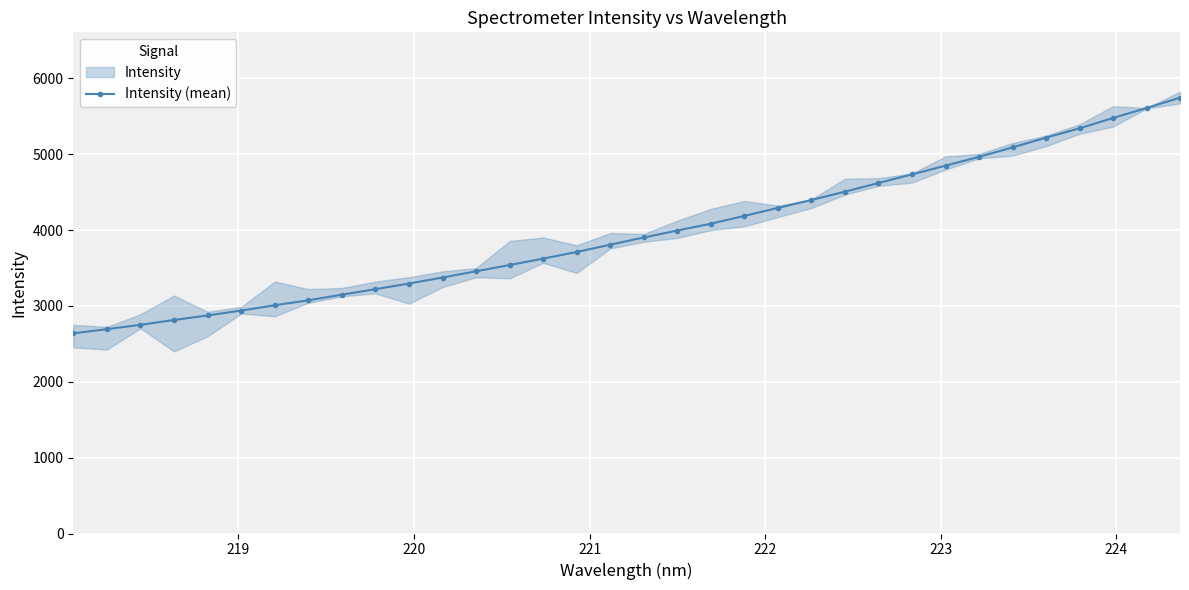

What is the value of the Intensity (mean) point at the 16th from the left?

3710.8